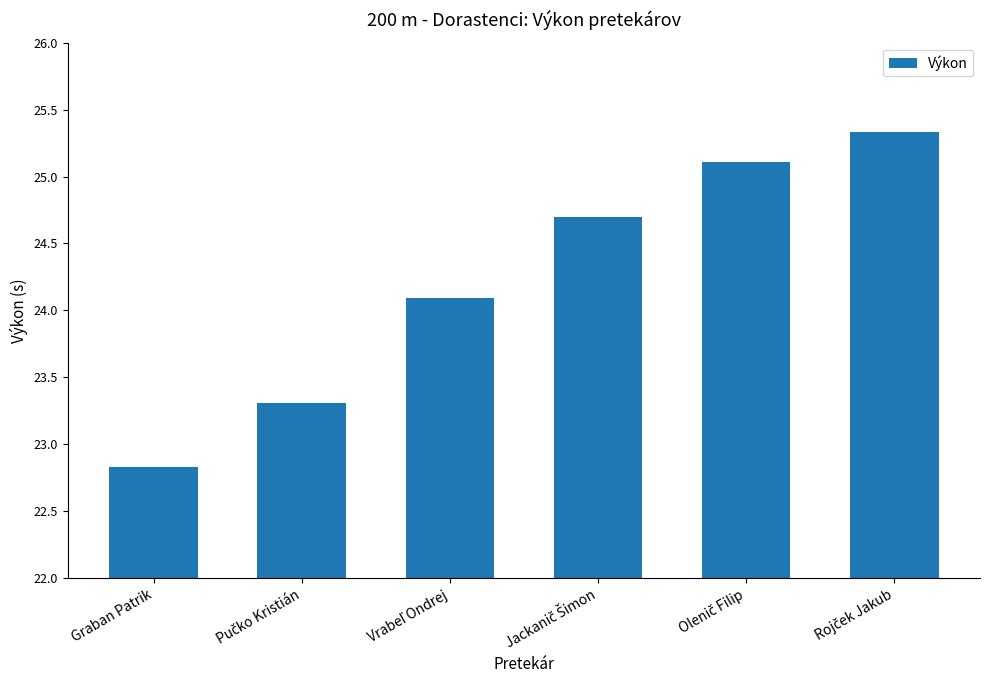

Reading right to left, what are all the values shown in this chart?

25.3	25.1	24.7	24.1	23.3	22.8